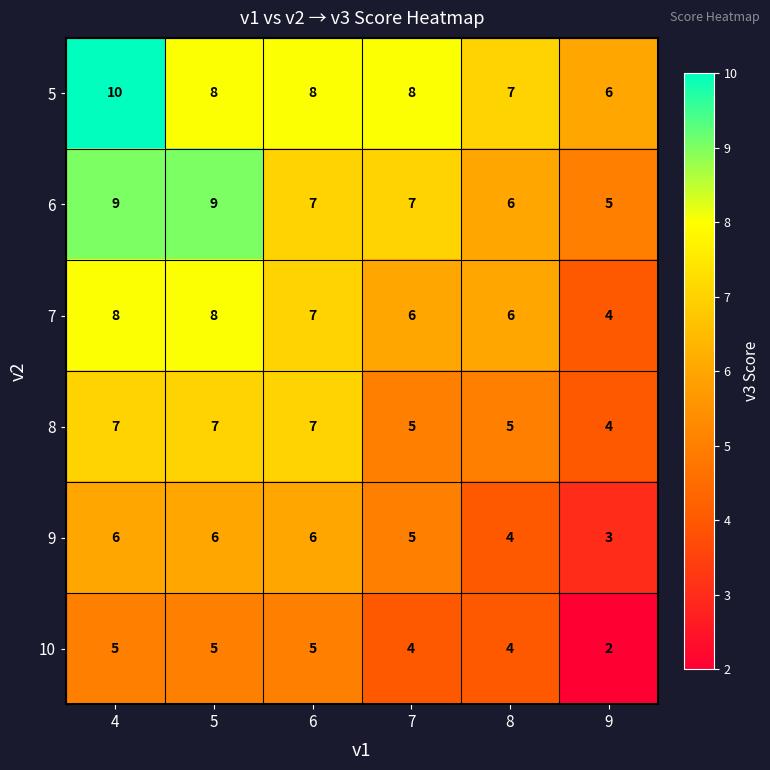

At which category is the sum across all series the highest?

4